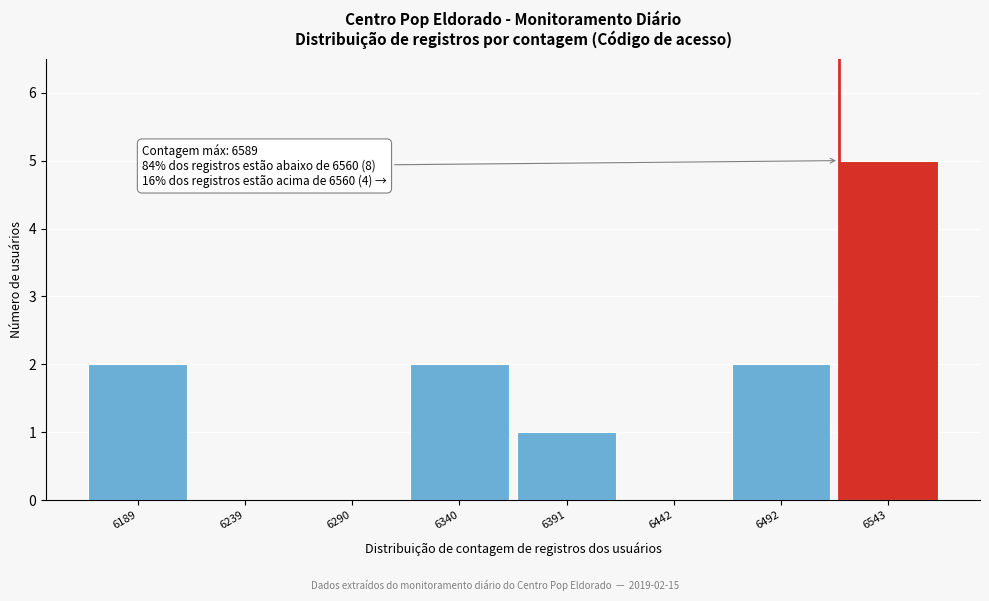

Reading right to left, extract all data points from this chart.

6543=5	6492=2	6442=0	6391=1	6340=2	6290=0	6239=0	6189=2